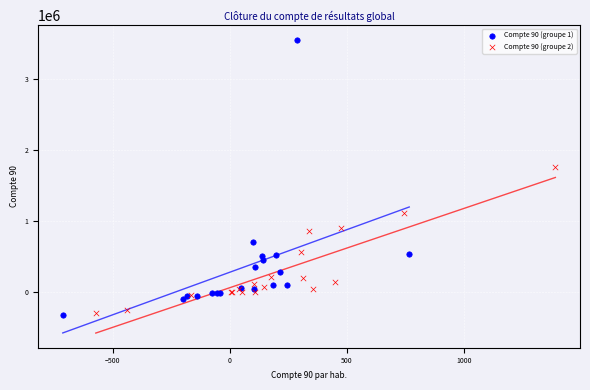

Which series contains the highest Y value?

Compte 90 (groupe 1)